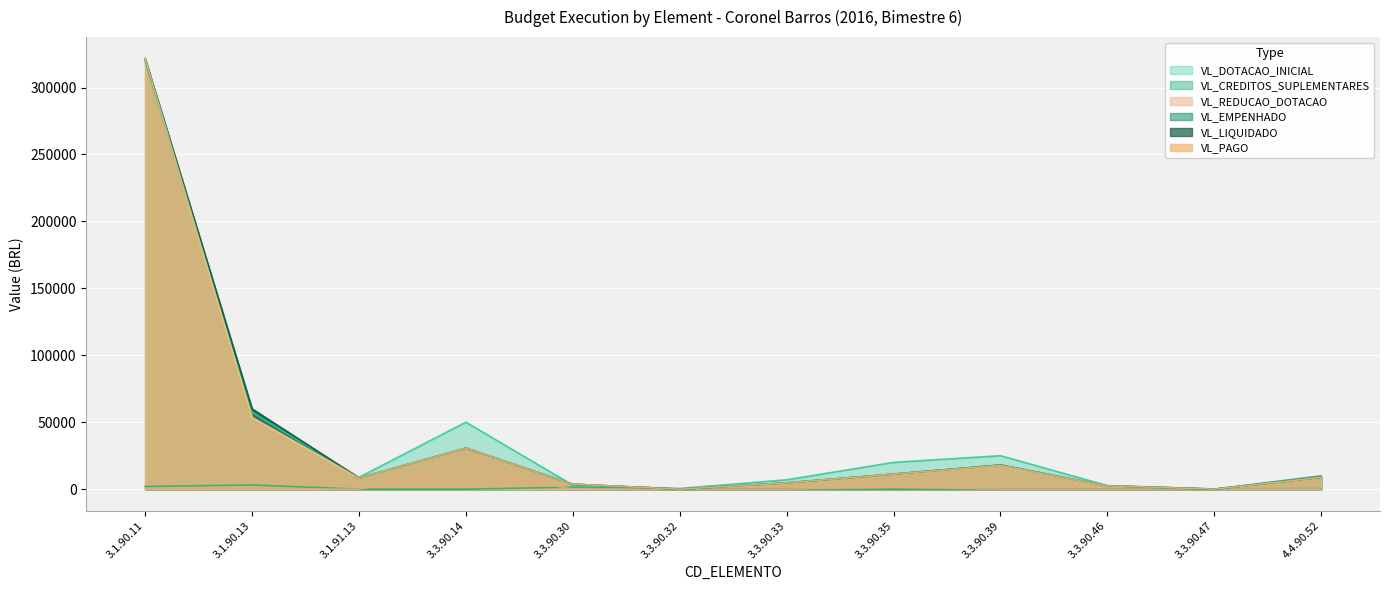

Which series changed the most between 3.1.90.11 and 3.3.90.46?

VL_EMPENHADO